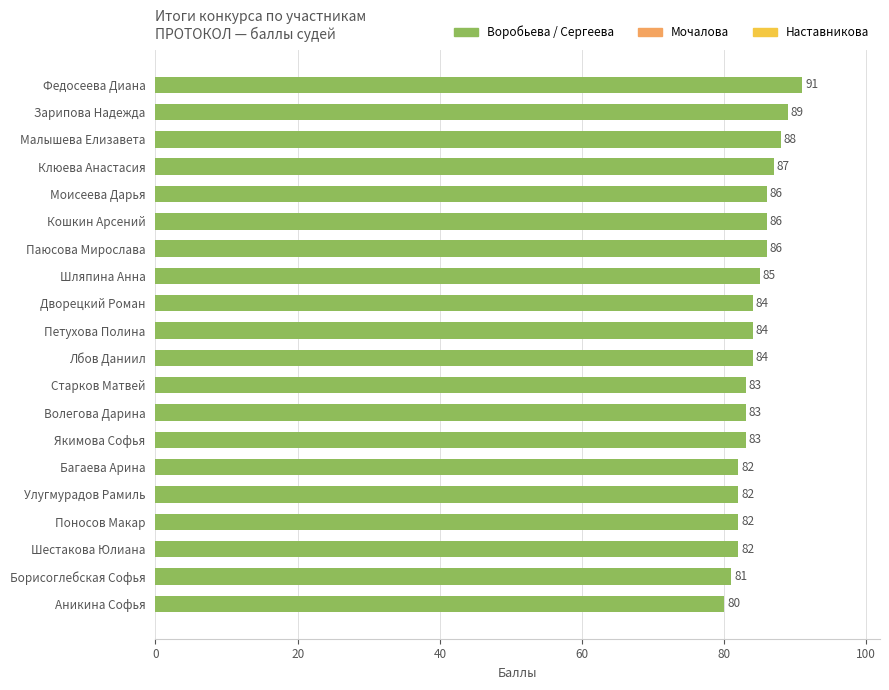

How many series are shown in this chart?

1